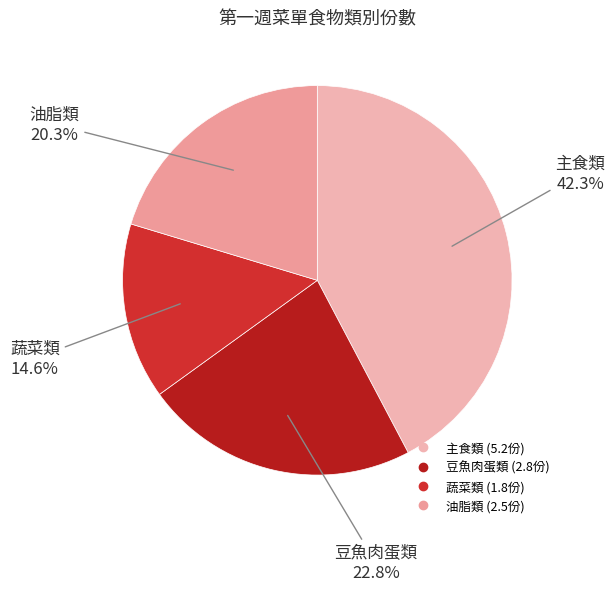

Which has a higher value, 油脂類 or 主食類?

主食類